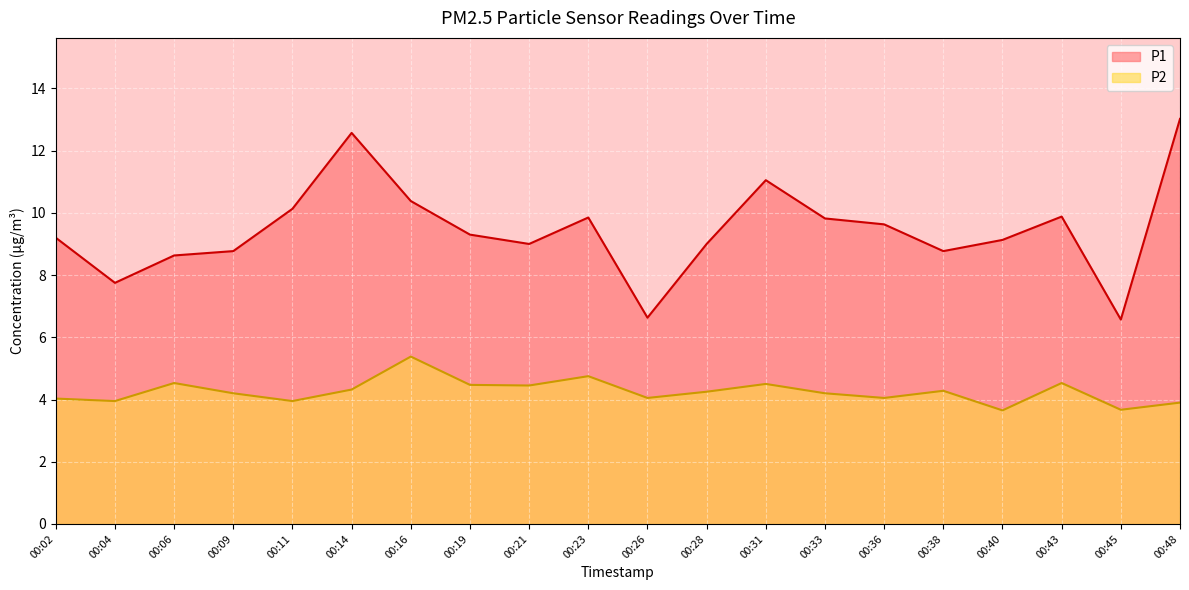

What is the average value of the P2 series?

4.3